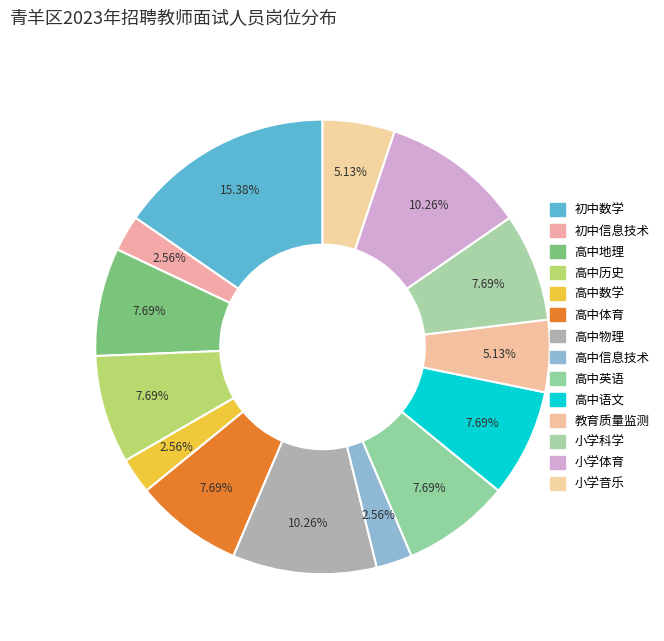

Which slice is the largest?

初中数学